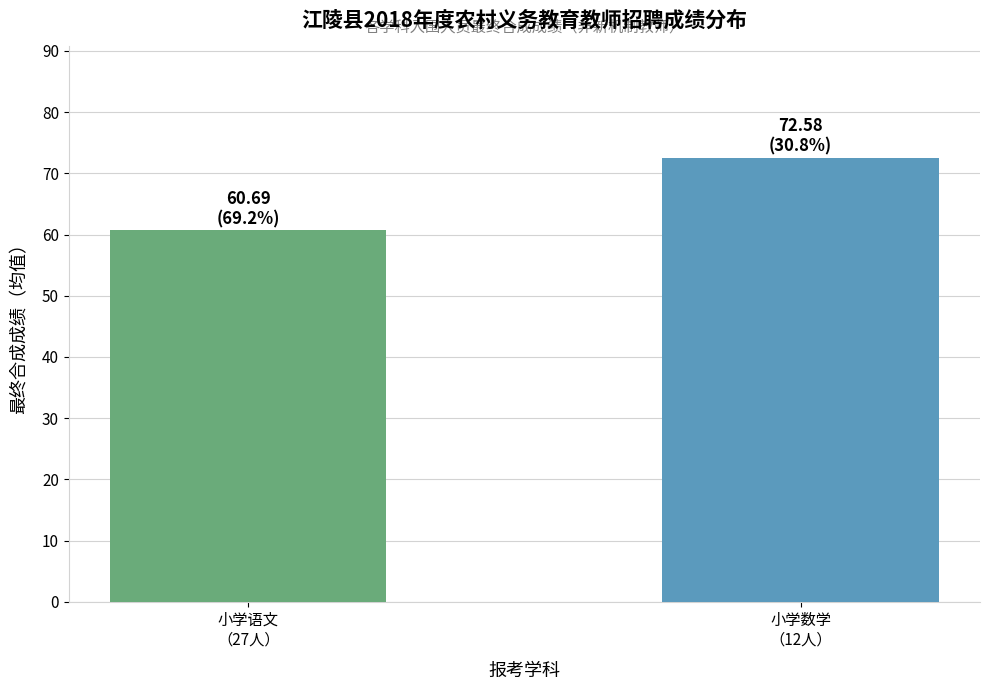

What is the value of the 2nd bar from the left?

72.6